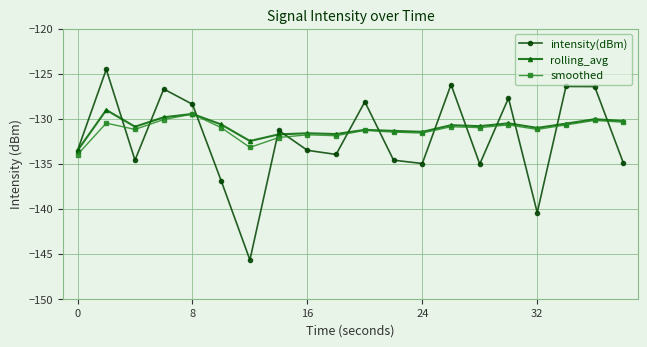

What are all the series names shown in the legend?

intensity(dBm), rolling_avg, smoothed